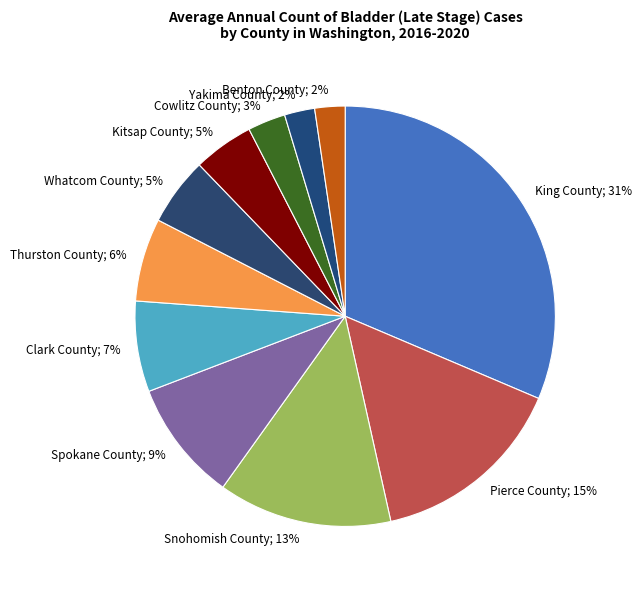

Is there a majority slice in this chart?

No